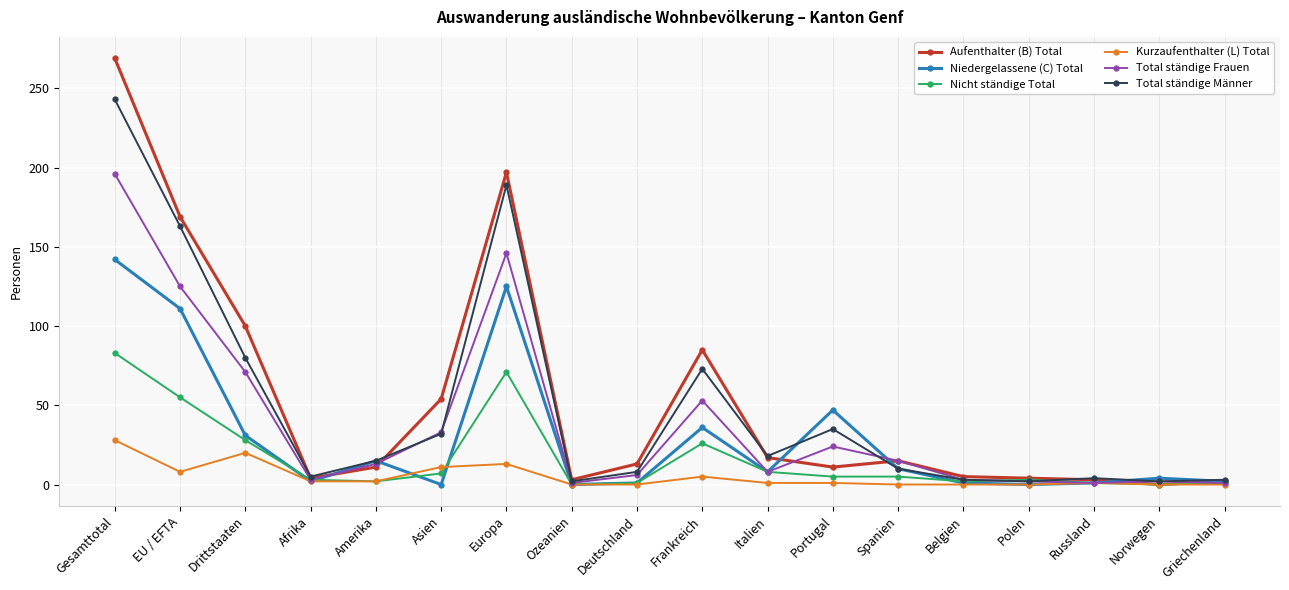

Between Afrika and Amerika, which series saw the biggest shift?

Niedergelassene (C) Total